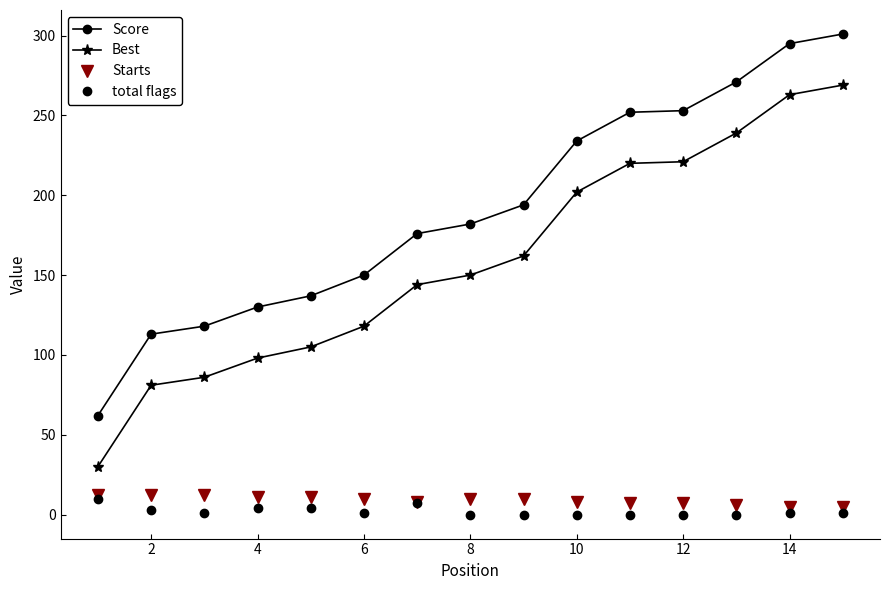

Is this an area chart (filled region under the line)?

No